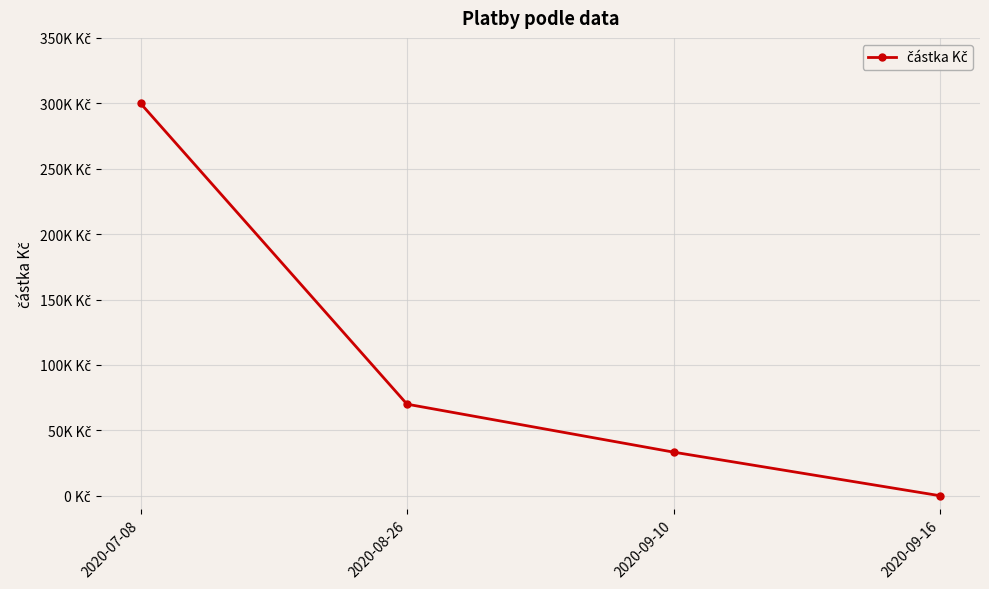

How many values are above zero?

3